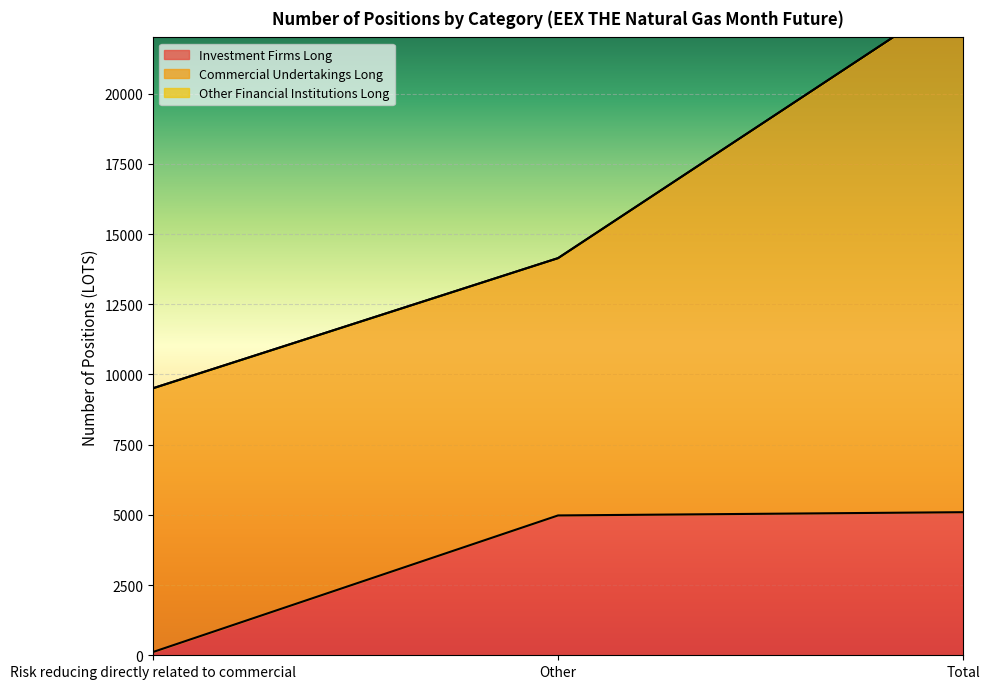

What is the label of the 3rd point from the right?

Risk reducing directly related to commercial